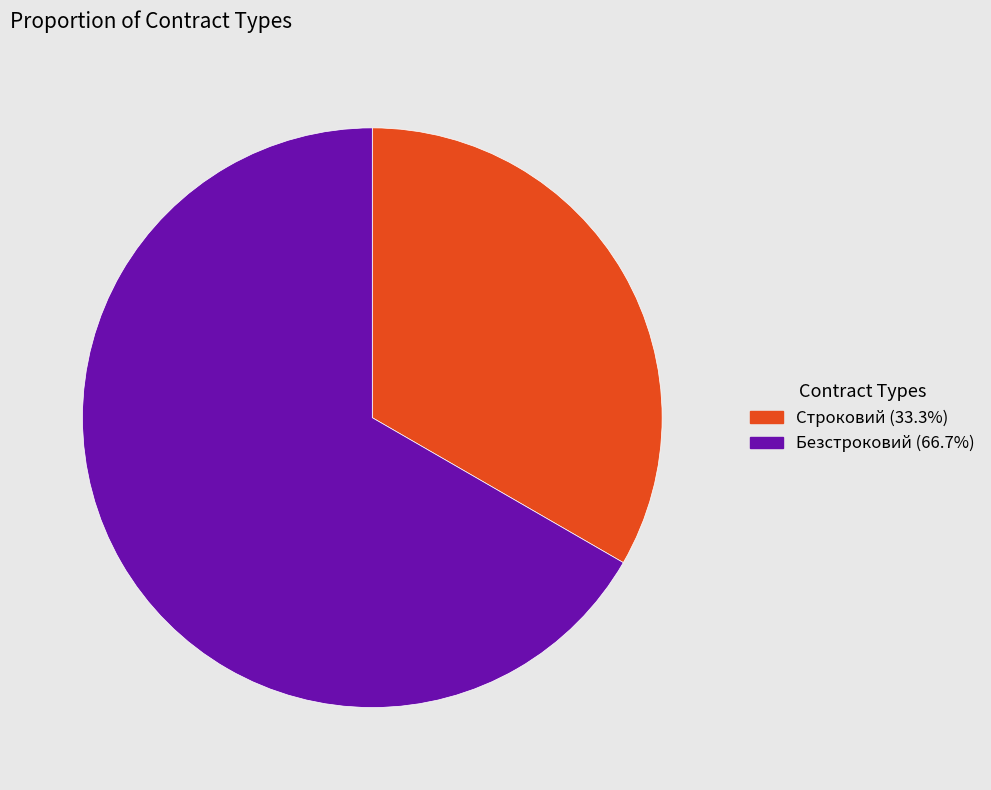

Count the number of slices in the pie.

2